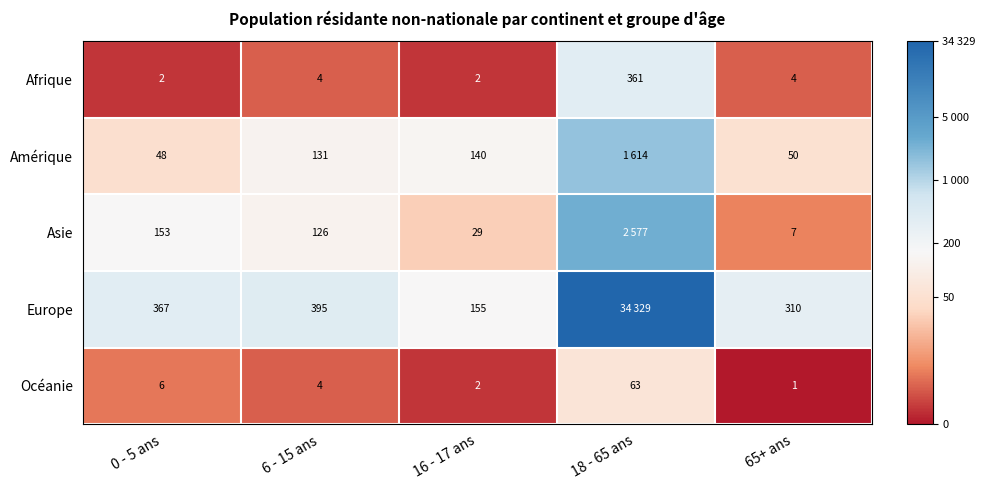

At 0 - 5 ans, list the series in order from largest to smallest.

Europe, Asie, Amérique, Océanie, Afrique